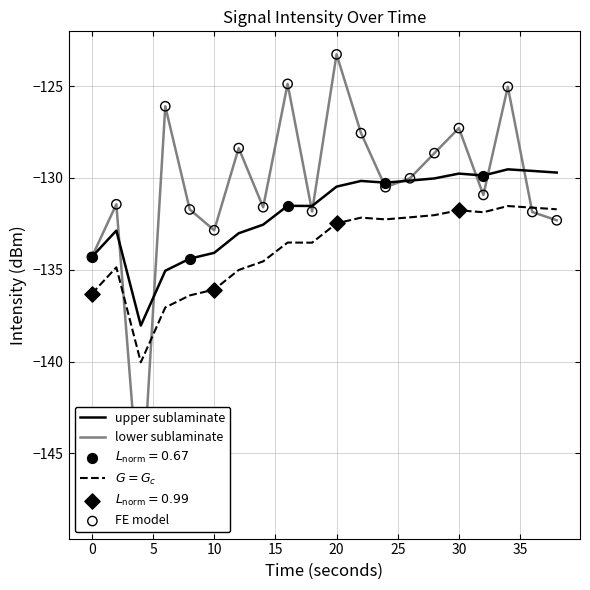

Which series reaches the minimum Y coordinate?

lower sublaminate